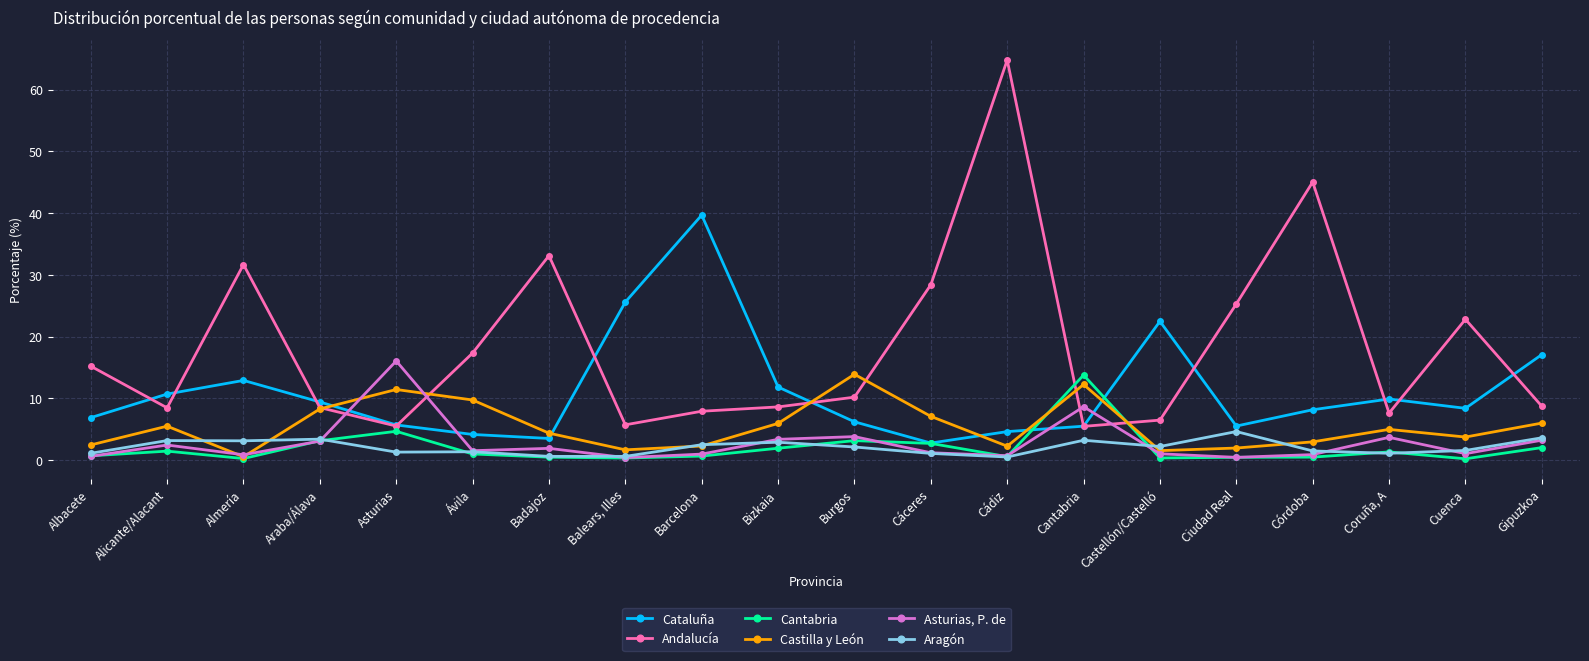

Is the value of Aragón at Asturias greater than the value of Asturias, P. de at Asturias?

No